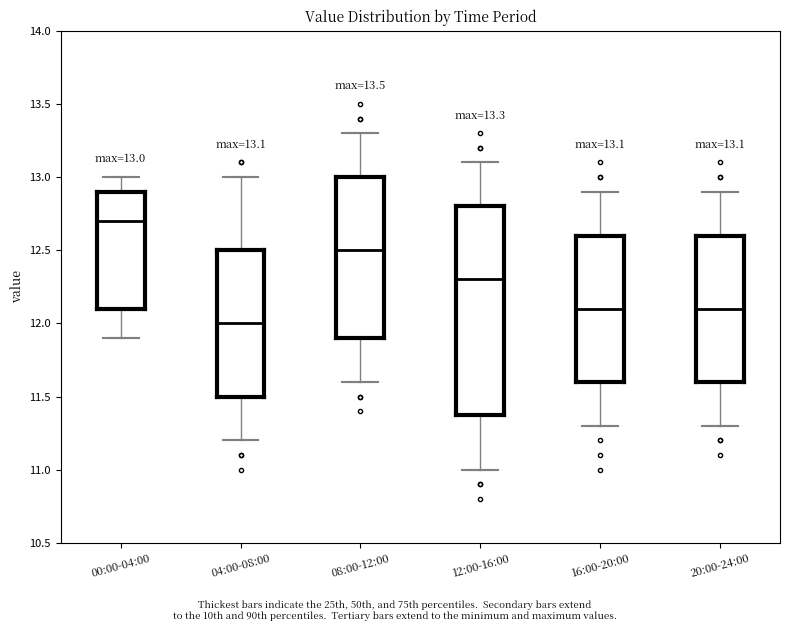

Which box's median line is the lowest?

04:00-08:00